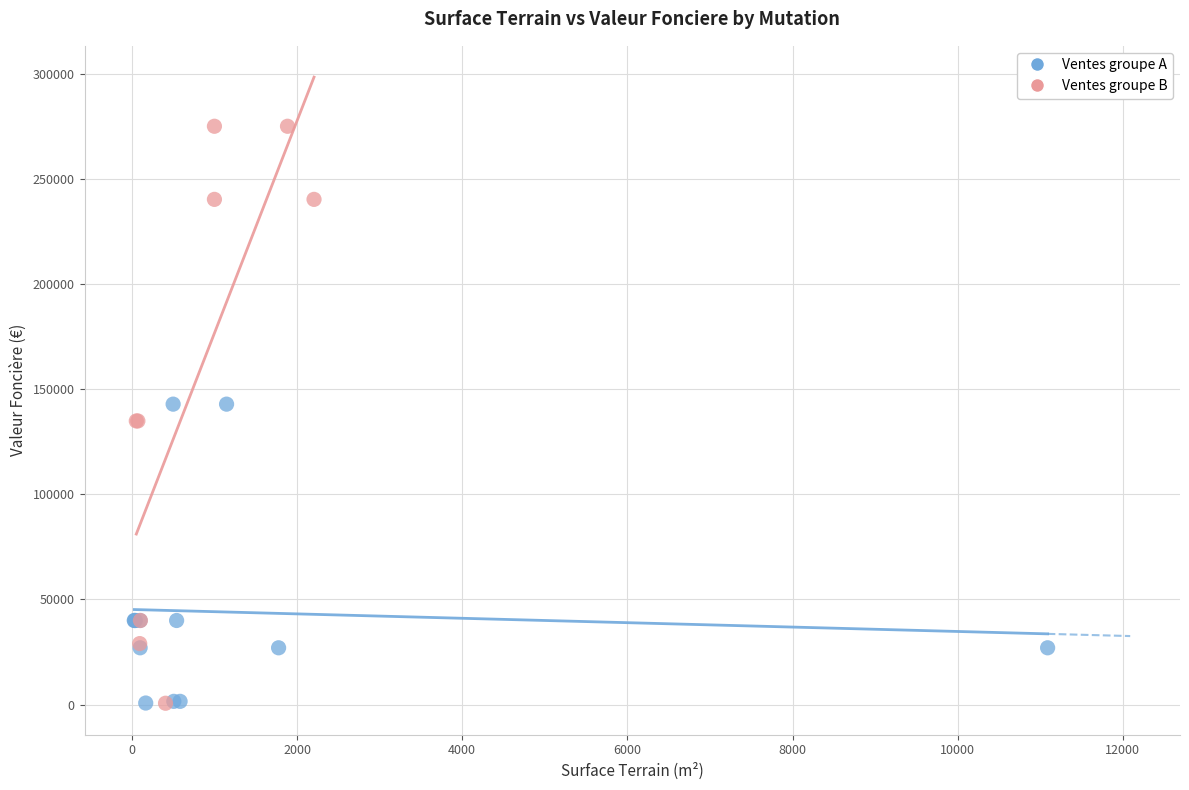

Which series reaches the maximum Y coordinate?

Ventes groupe B